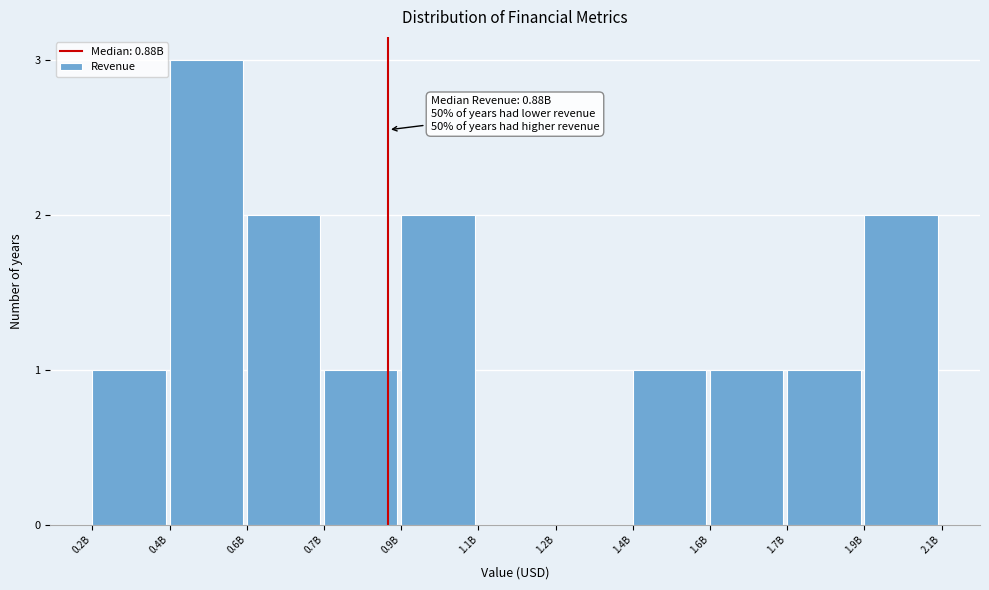

Reading left to right, what are all the values shown in this chart?

0.2B=1	0.4B=3	0.6B=2	0.7B=1	0.9B=2	1.1B=0	1.2B=0	1.4B=1	1.6B=1	1.7B=1	1.9B=2